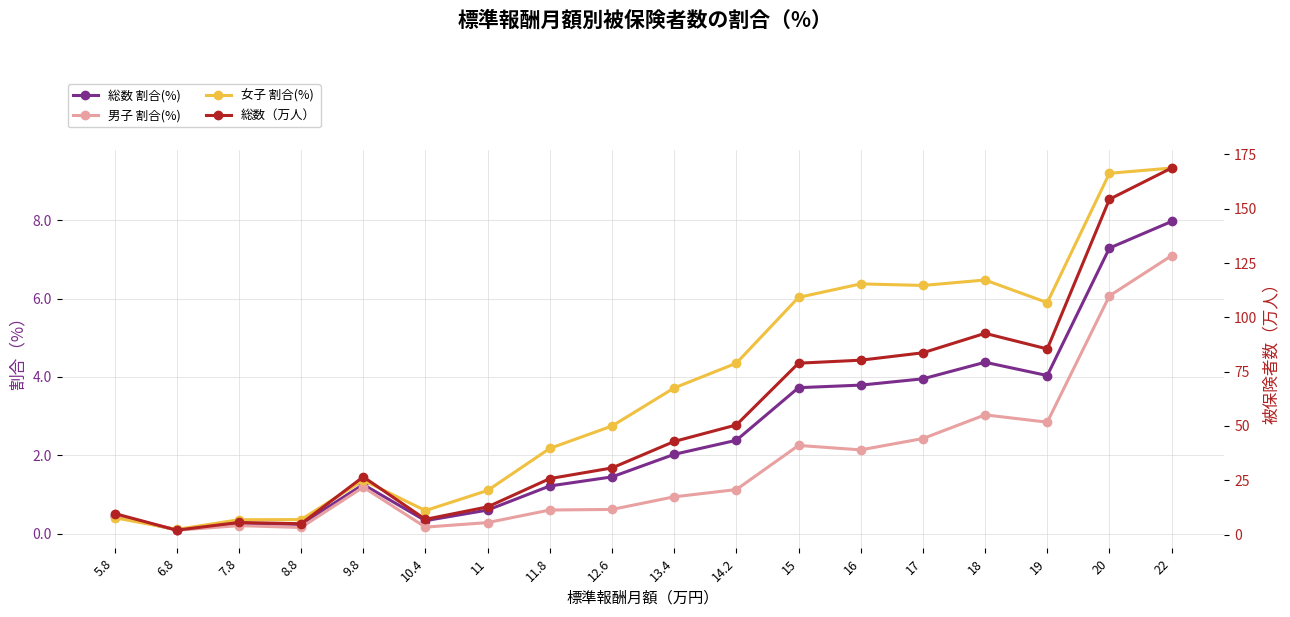

How many lines are shown in the chart?

4